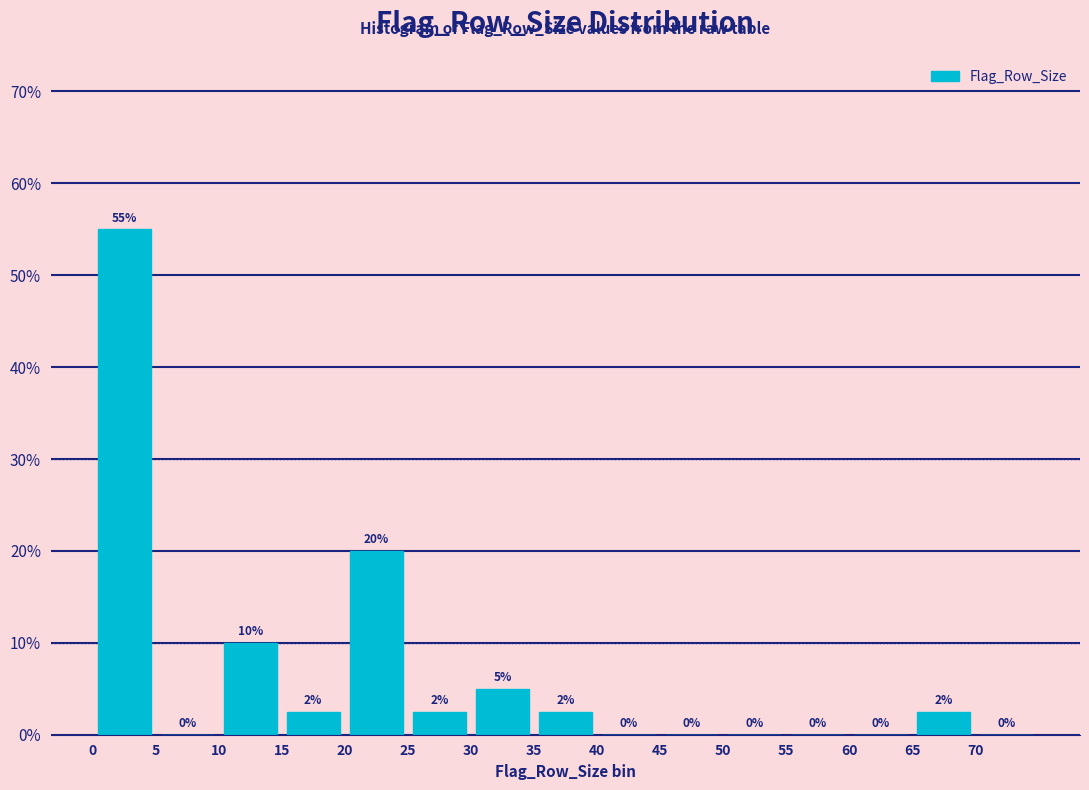

Which range on the x-axis has the tallest bar?

0 to 5